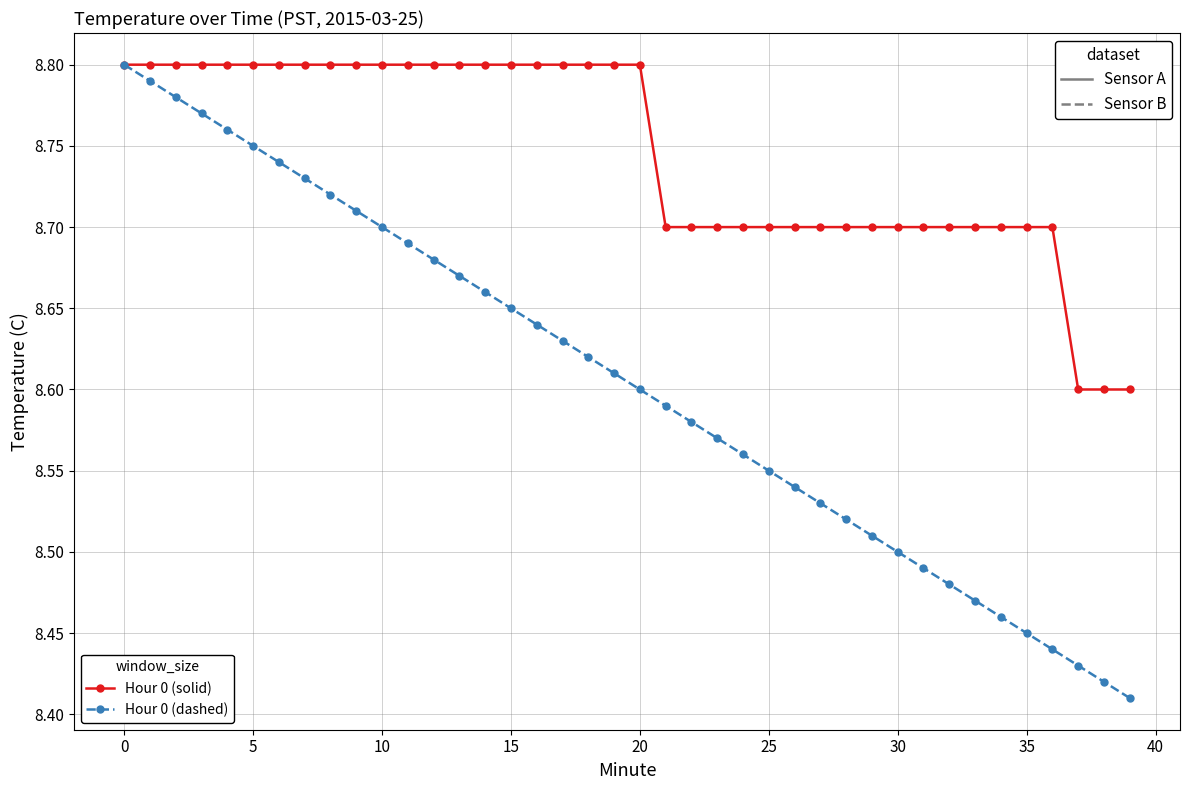

Is this an area chart (filled region under the line)?

No